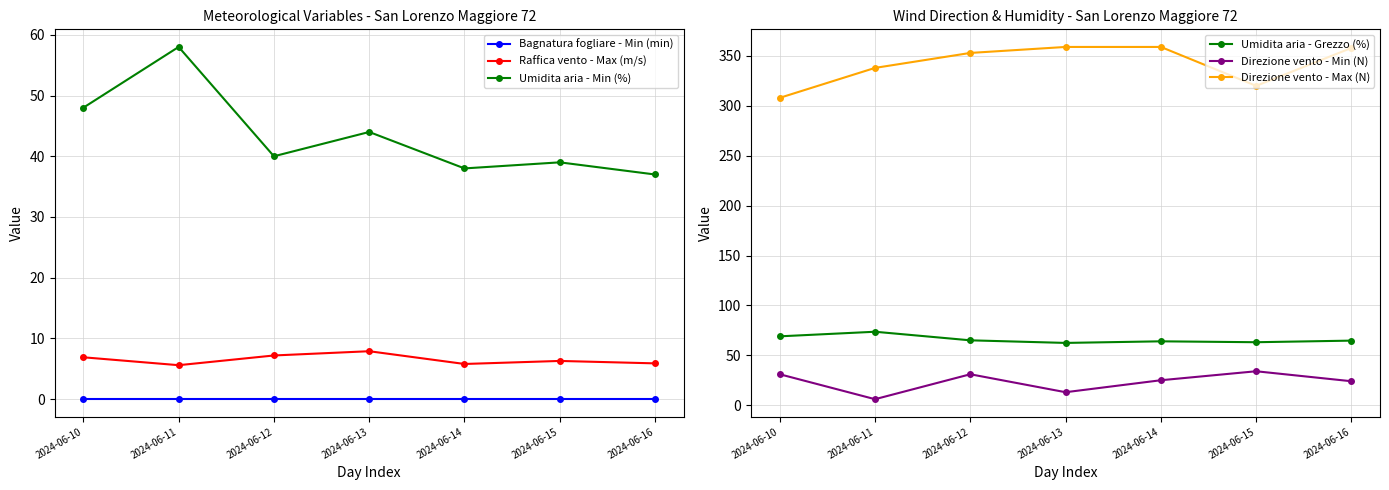

What is the difference between the highest and lowest values at 2024-06-14?

359.0